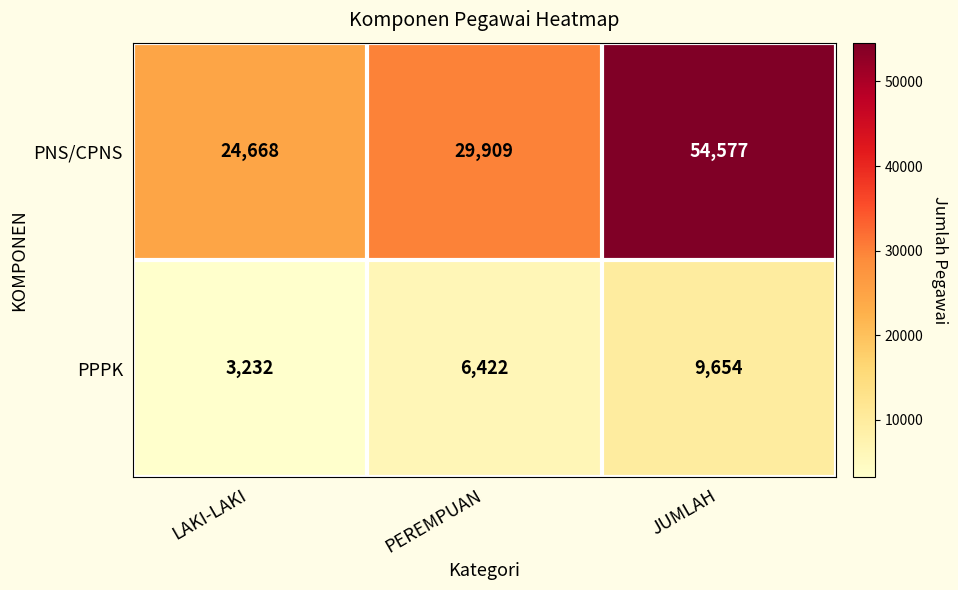

Which series has the widest spread of values?

PNS/CPNS